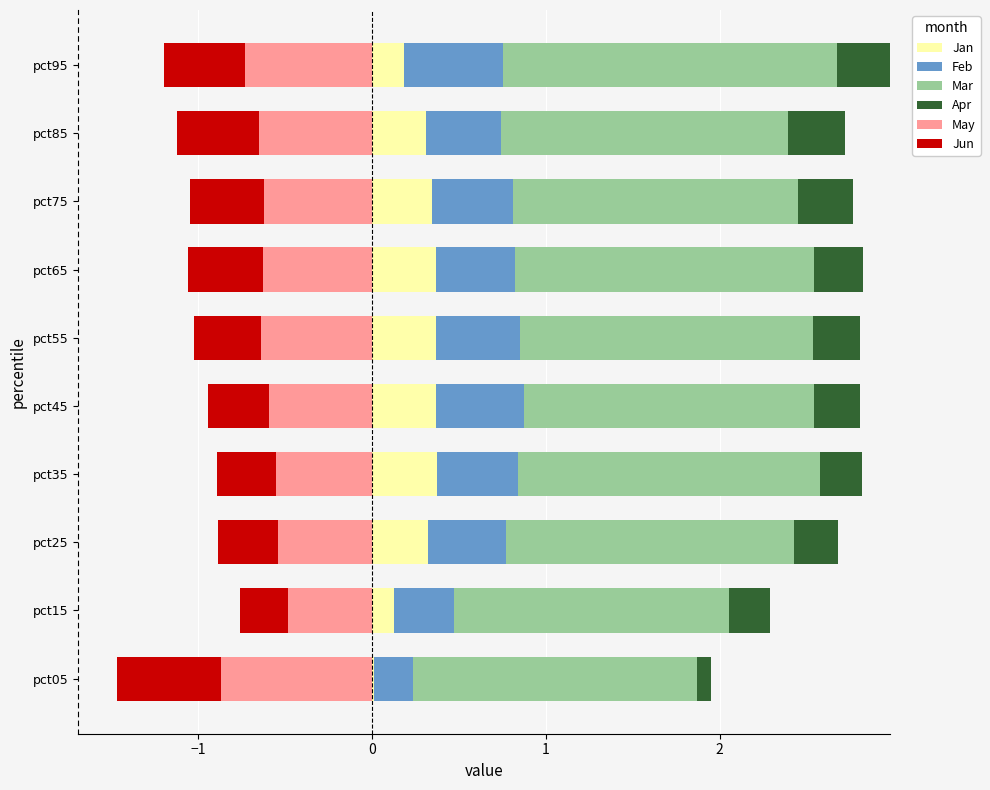

The value of Jan at pct15 is 0.1. True or false?

True